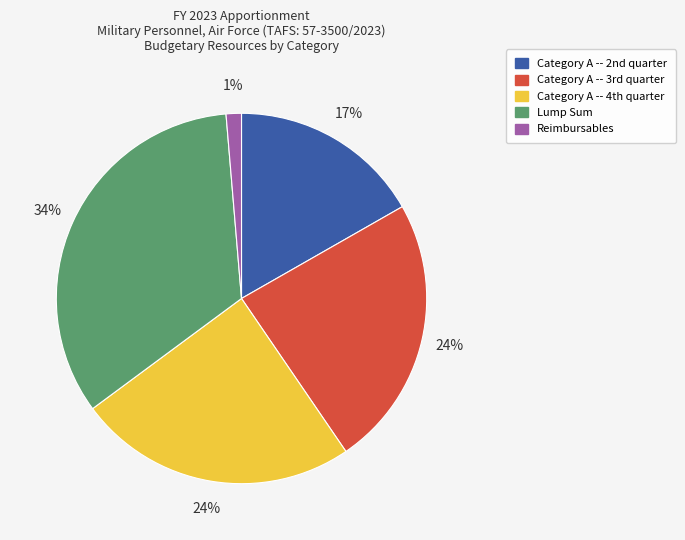

What is the smallest slice in the pie chart?

Reimbursables